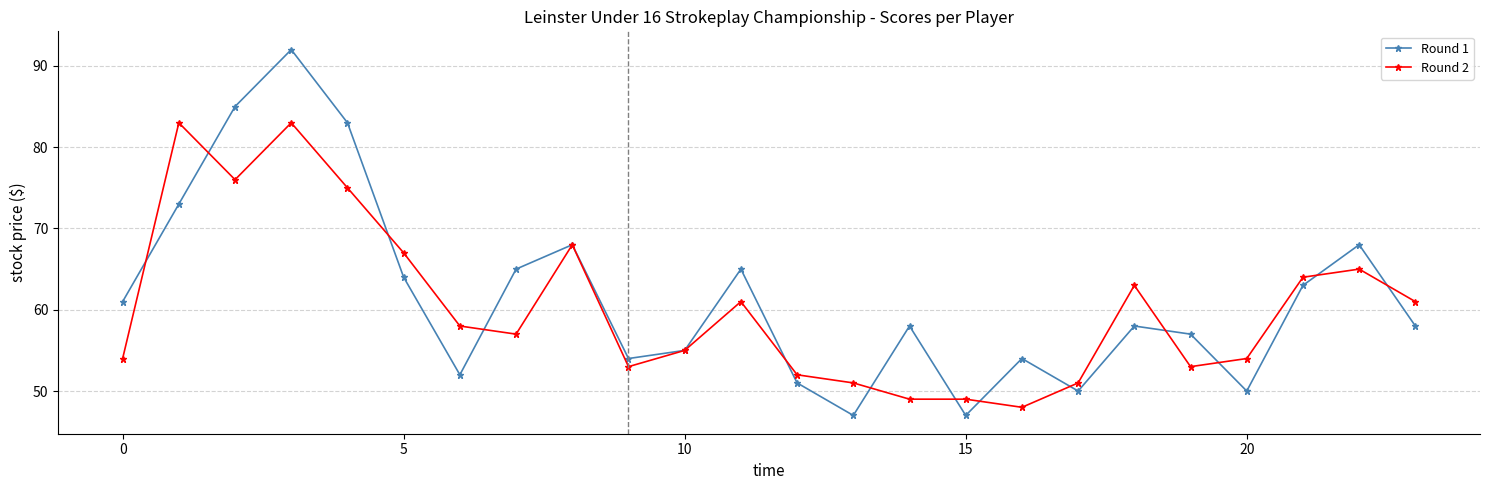

Rank the series by their average value, from highest to lowest.

Round 1, Round 2